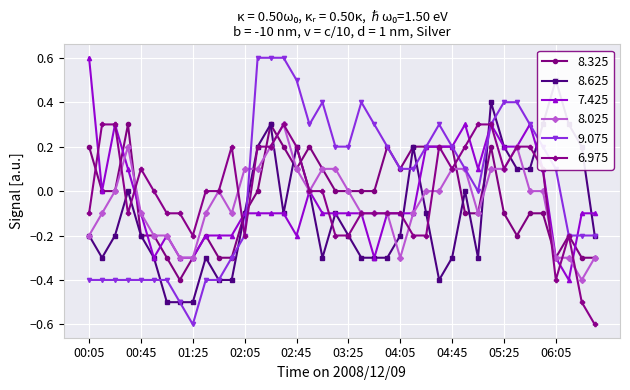

Reading left to right, what are all the values shown in this chart?

  8.325: 0.2	0.0	0.0	0.3	-0.2	-0.2	-0.3	-0.4	-0.3	-0.2	-0.3	-0.3	-0.1	0.0	0.3	0.2	0.1	0.2	0.1	0.0	0.0	0.0	0.0	0.2	0.1	0.2	0.2	0.2	0.2	-0.1	-0.1	0.2	-0.1	-0.2	-0.1	-0.1	-0.3	-0.2	-0.3	-0.3
  8.625: -0.2	-0.3	-0.2	0.0	-0.2	-0.3	-0.5	-0.5	-0.5	-0.3	-0.4	-0.4	-0.1	0.2	0.3	-0.1	0.2	0.0	-0.3	-0.1	-0.2	-0.3	-0.3	-0.3	-0.2	0.2	-0.1	-0.4	-0.3	0.0	-0.3	0.4	0.2	0.1	0.1	0.3	0.5	0.3	0.2	-0.2
  7.425: 0.6	-0.0	0.3	0.1	-0.1	-0.3	-0.2	-0.3	-0.3	-0.2	-0.2	-0.2	-0.1	-0.1	-0.1	-0.1	-0.2	-0.0	-0.1	-0.1	-0.1	-0.1	-0.3	-0.1	-0.1	-0.1	0.2	0.2	0.2	0.3	0.1	0.3	0.2	0.2	0.3	0.1	-0.3	-0.4	-0.1	-0.1
  8.025: -0.2	-0.1	-0.0	0.2	-0.1	-0.2	-0.2	-0.3	-0.3	-0.1	-0.0	-0.1	0.1	0.1	0.2	0.3	0.1	-0.0	0.1	0.1	-0.0	-0.1	-0.1	-0.1	-0.3	-0.1	-0.0	-0.0	0.1	0.1	-0.1	0.1	0.1	0.2	-0.0	-0.0	-0.3	-0.3	-0.4	-0.3
  9.075: -0.4	-0.4	-0.4	-0.4	-0.4	-0.4	-0.4	-0.5	-0.6	-0.4	-0.4	-0.3	-0.2	0.6	0.6	0.6	0.5	0.3	0.4	0.2	0.2	0.4	0.3	0.2	0.1	0.1	0.2	0.3	0.2	0.1	-0.0	0.3	0.4	0.4	0.3	0.2	0.1	-0.2	-0.2	-0.2
  6.975: -0.1	0.3	0.3	-0.1	0.1	-0.0	-0.1	-0.1	-0.2	-0.0	0.0	0.2	-0.2	0.2	0.2	0.3	0.2	-0.0	-0.0	-0.2	-0.2	-0.1	-0.1	-0.1	-0.1	-0.2	-0.2	0.2	0.1	0.2	0.3	0.3	0.1	0.2	0.2	0.1	-0.4	-0.2	-0.5	-0.6